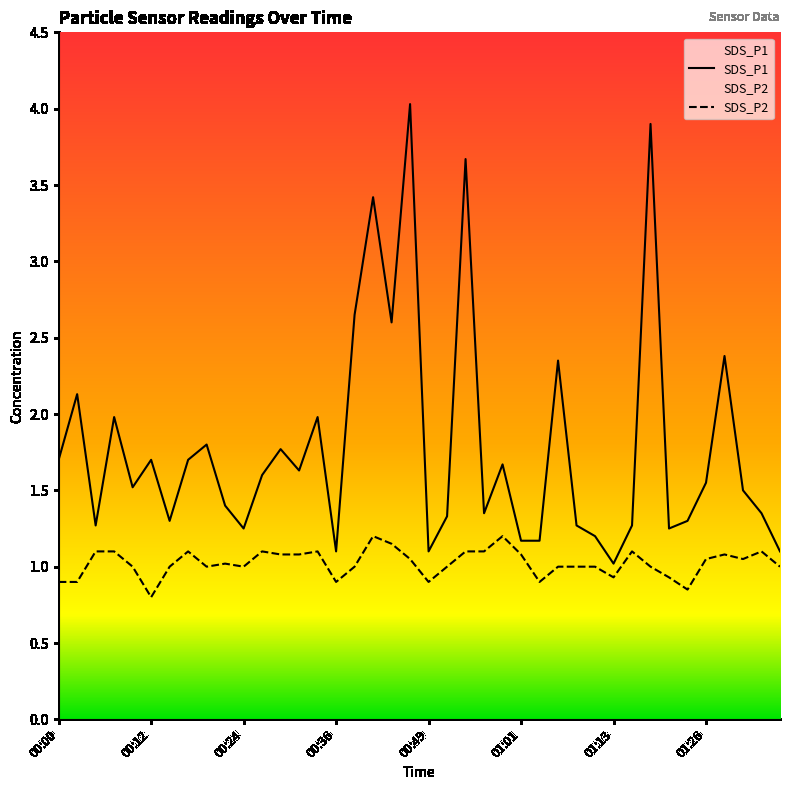

What is the sum of all SDS_P2 values?

41.0